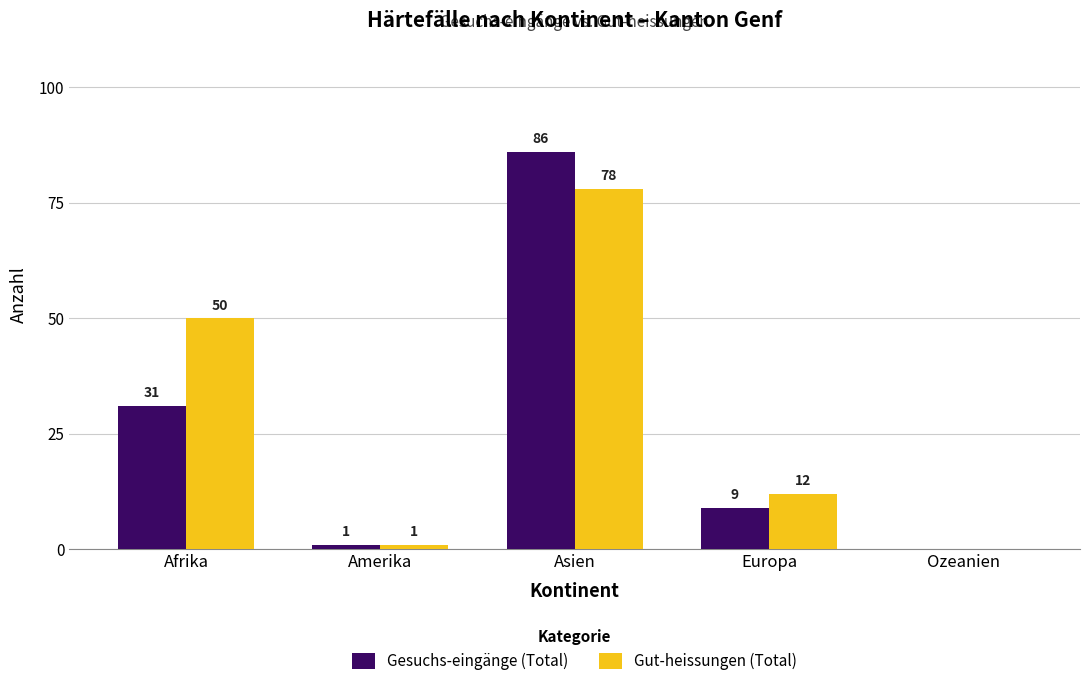

What is the maximum value for Gesuchs-eingänge (Total)?

86